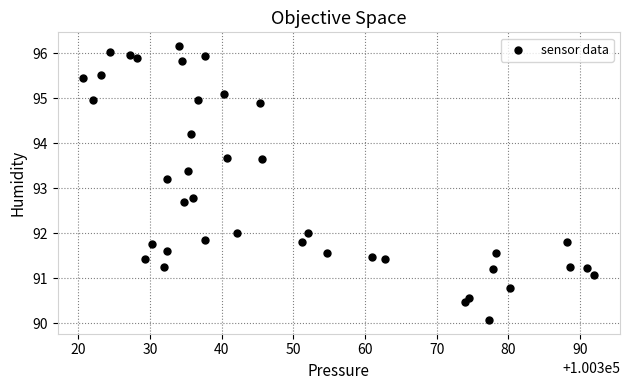

What is the range of X values (max minus min)?

71.3